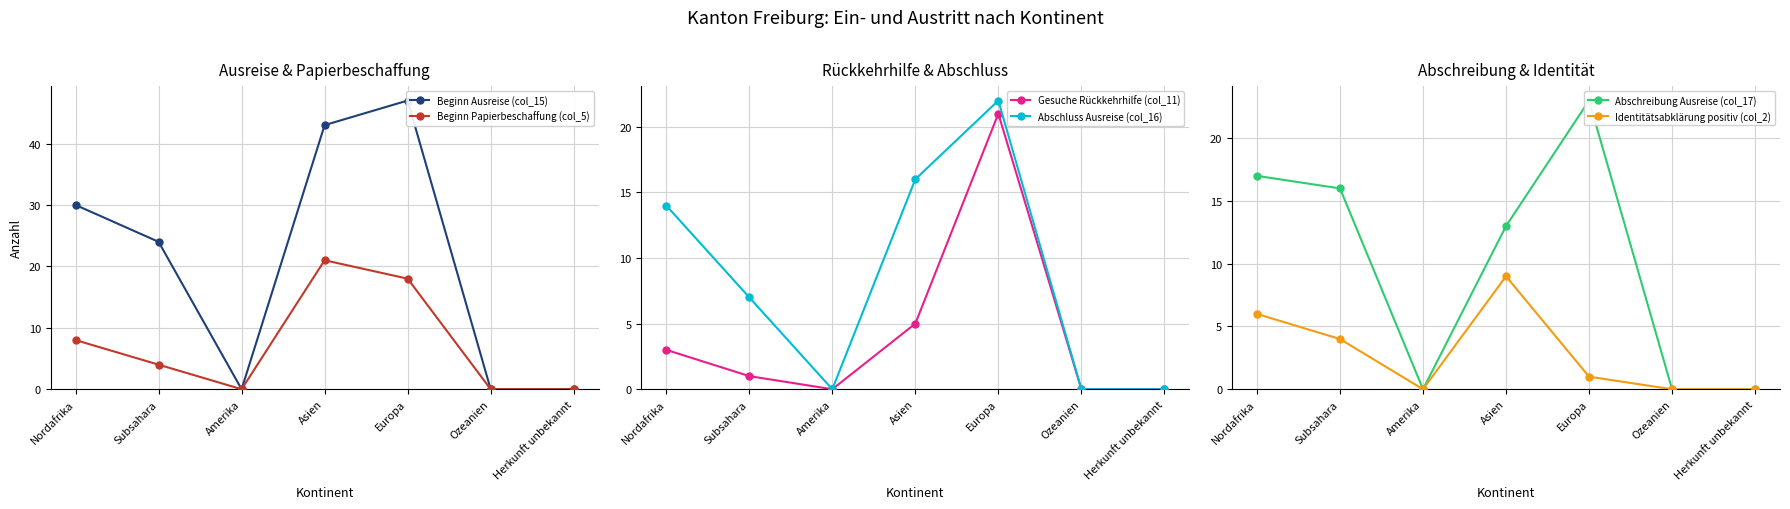

At which category does the chart reach its minimum across all series?

Amerika